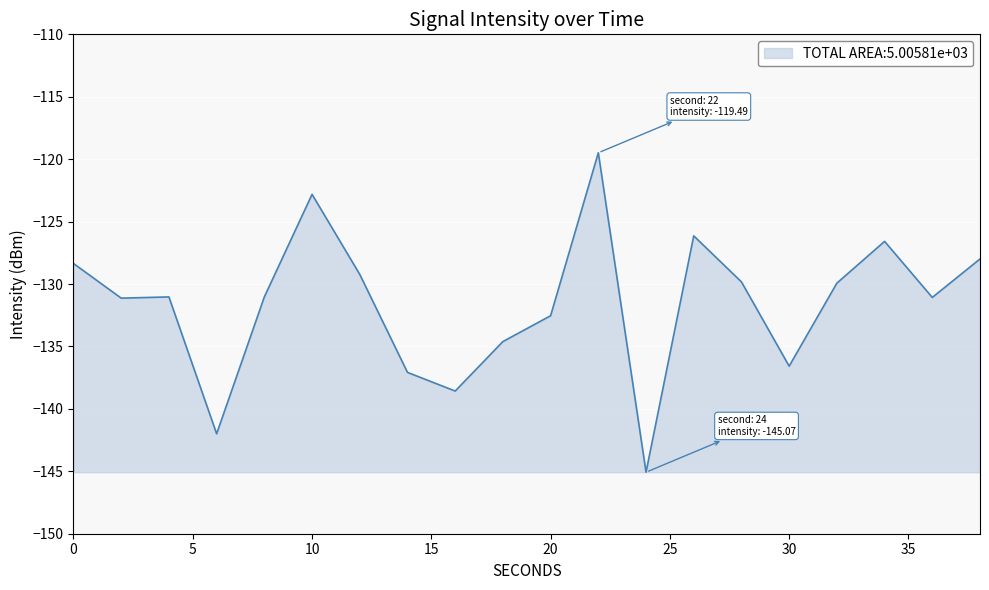

What is the difference between the maximum and minimum values?

25.6